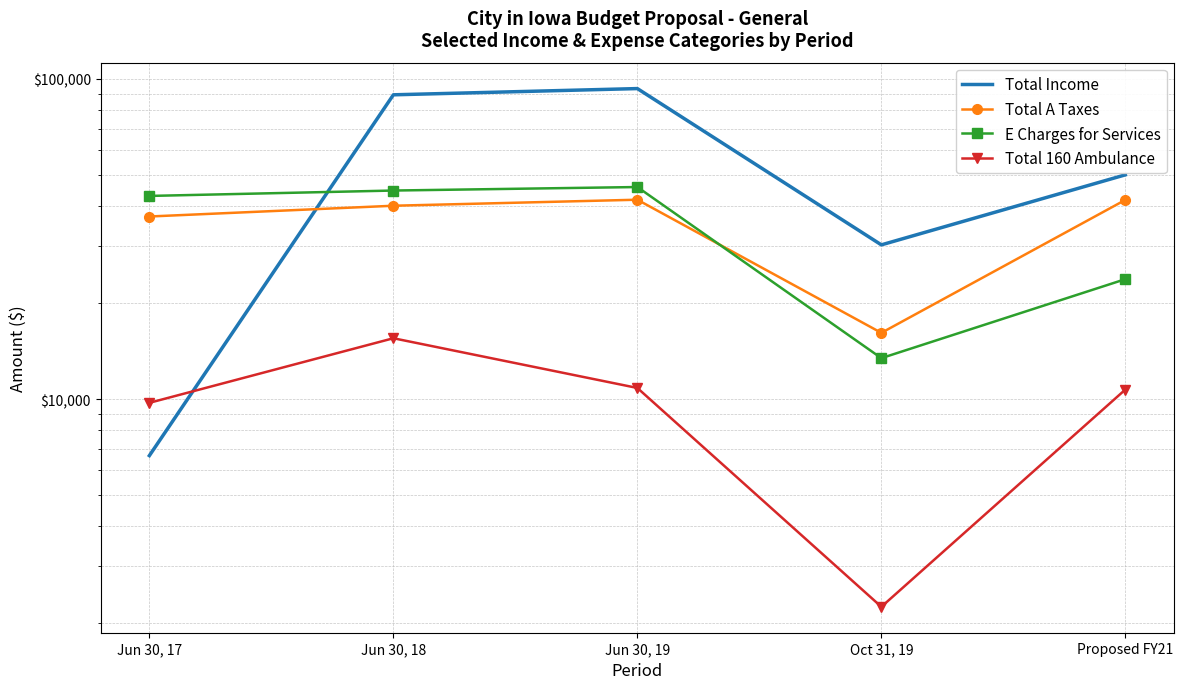

Which has a higher value, Proposed FY21 or Oct 31, 19?

Proposed FY21